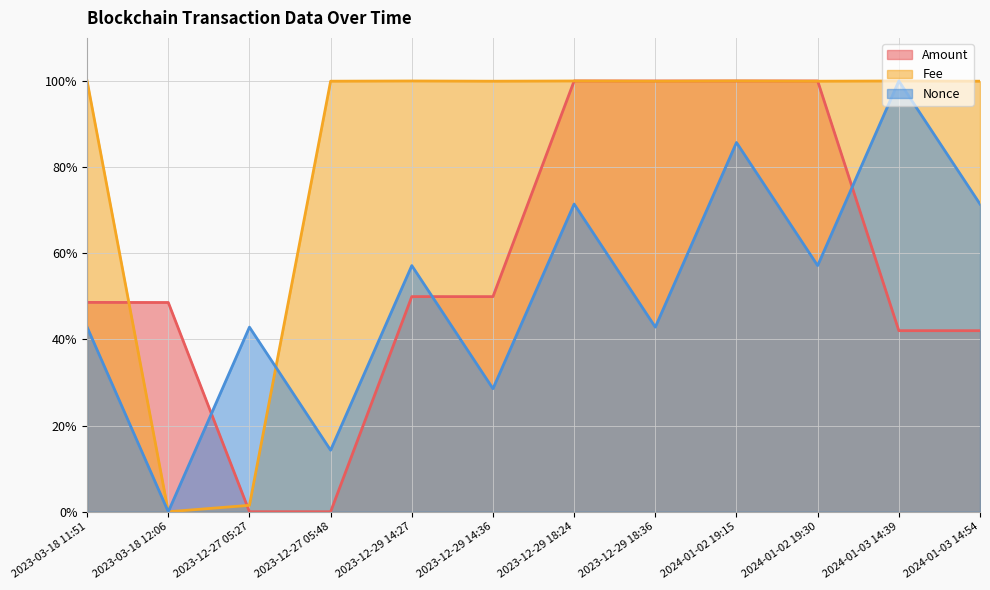

What is the greatest value displayed?

100.0